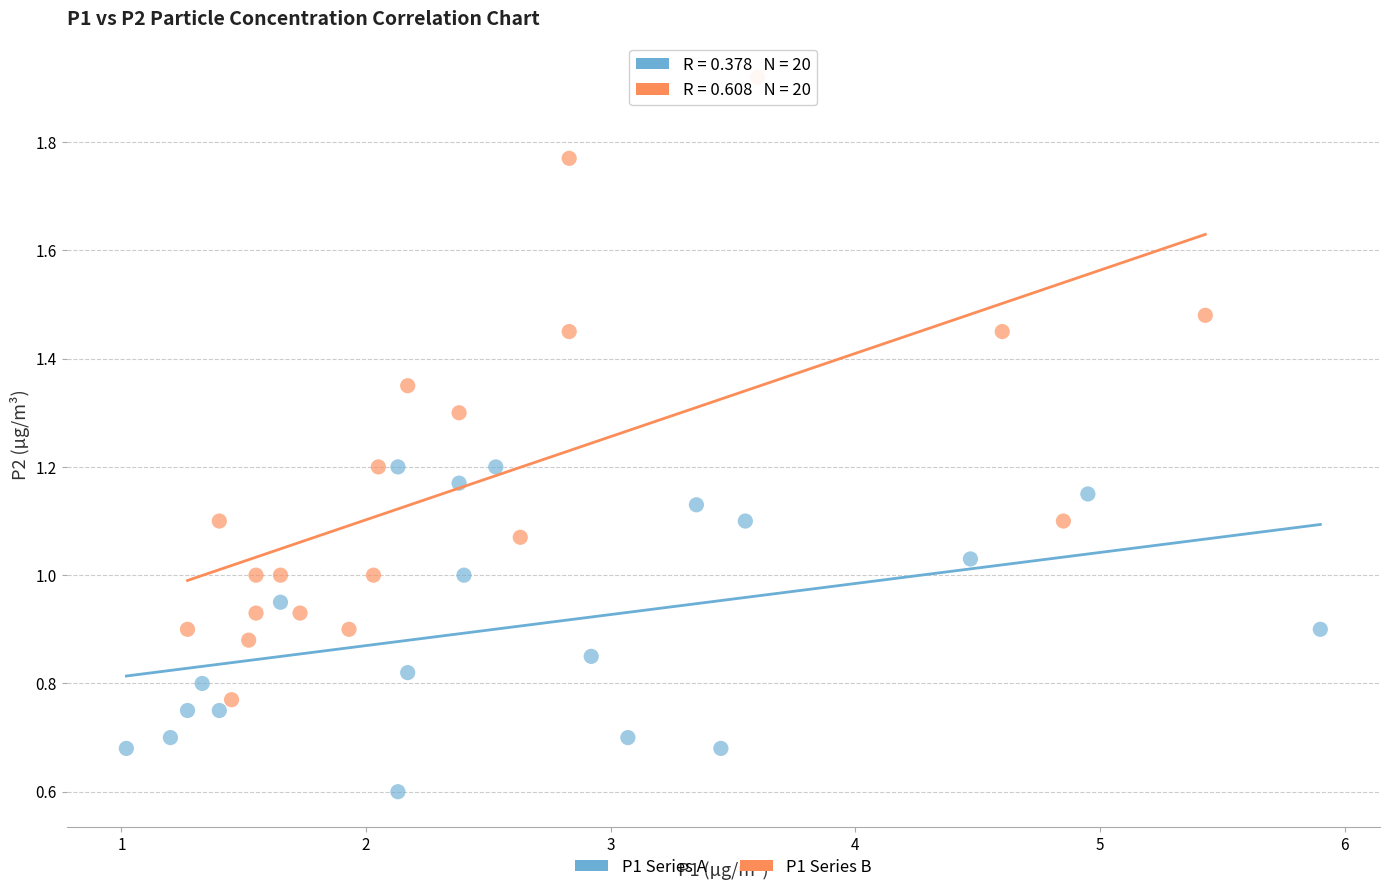

Which series contains the highest Y value?

P1 Series B